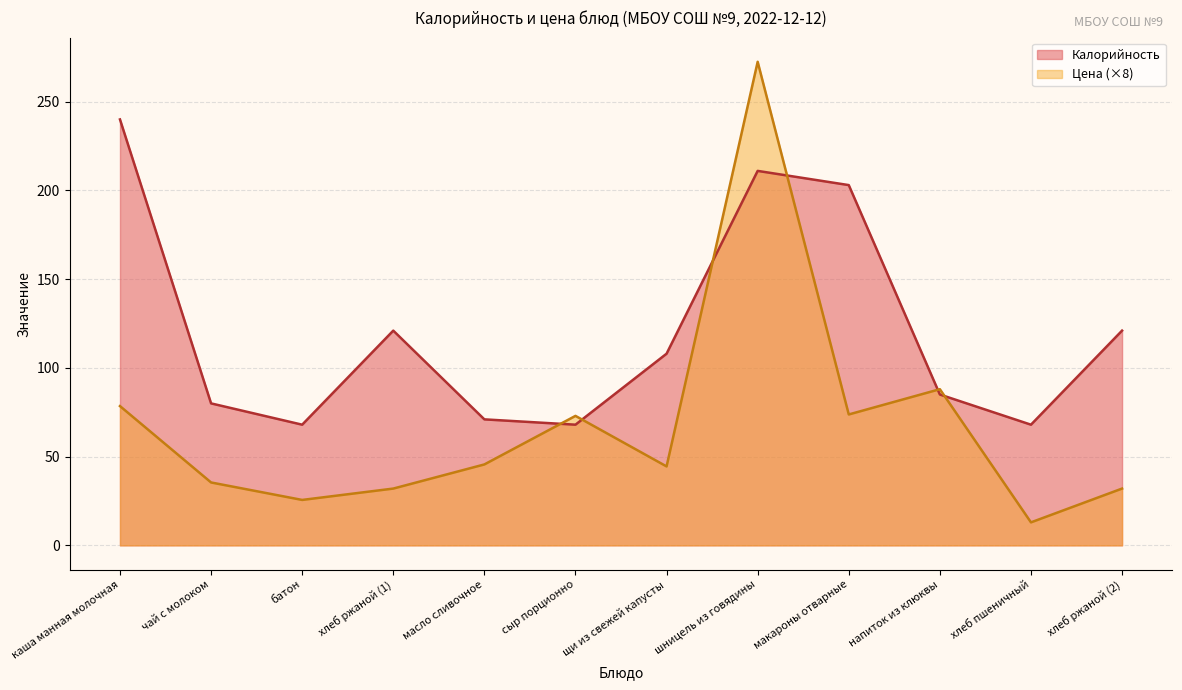

Rank the categories by Калорийность value from highest to lowest.

каша манная молочная, шницель из говядины, макароны отварные, хлеб ржаной (1), хлеб ржаной (2), щи из свежей капусты, напиток из клюквы, чай с молоком, масло сливочное, батон, сыр порционно, хлеб пшеничный